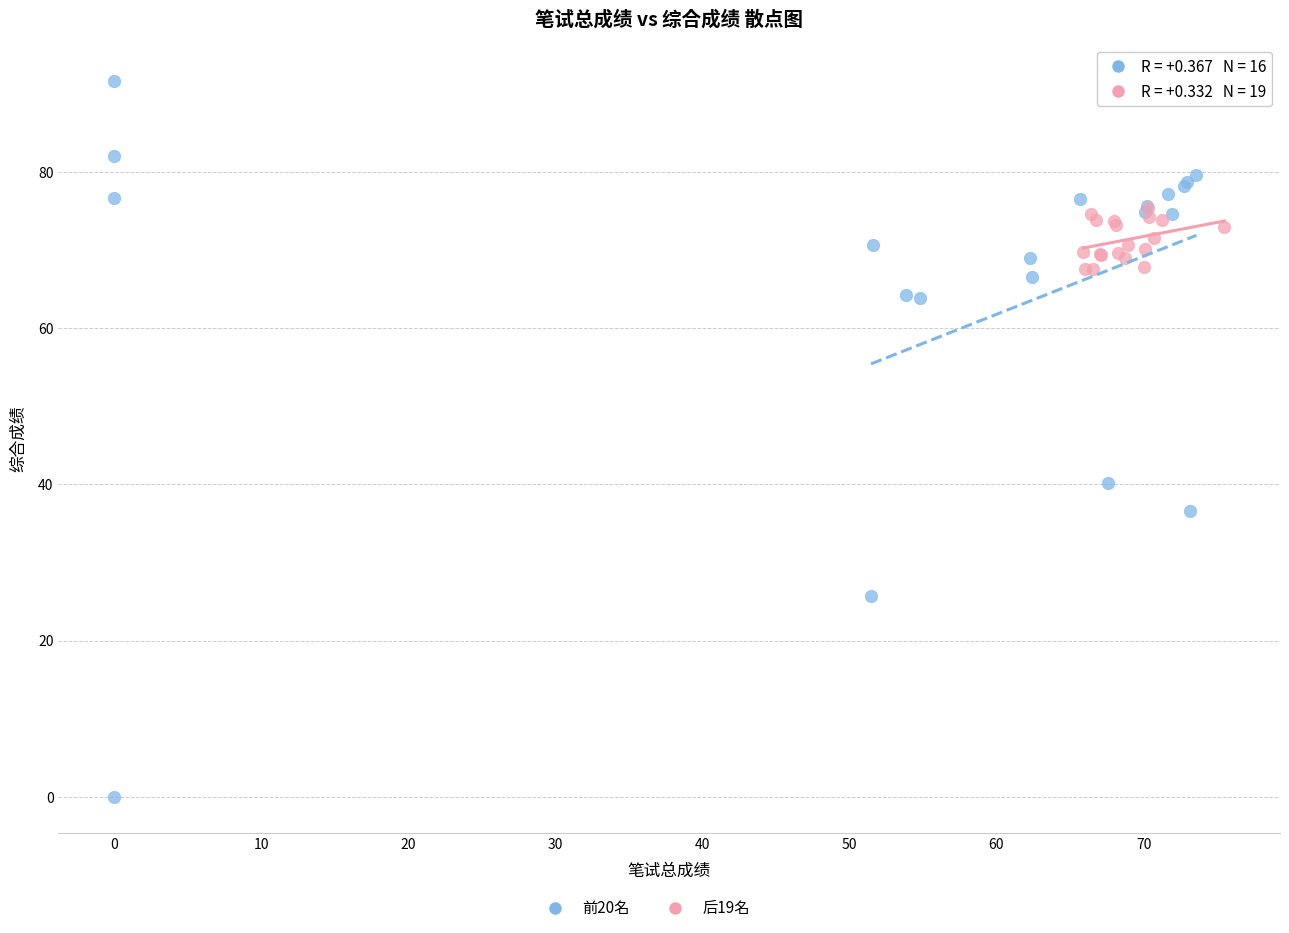

Which series contains the lowest Y value?

前20名